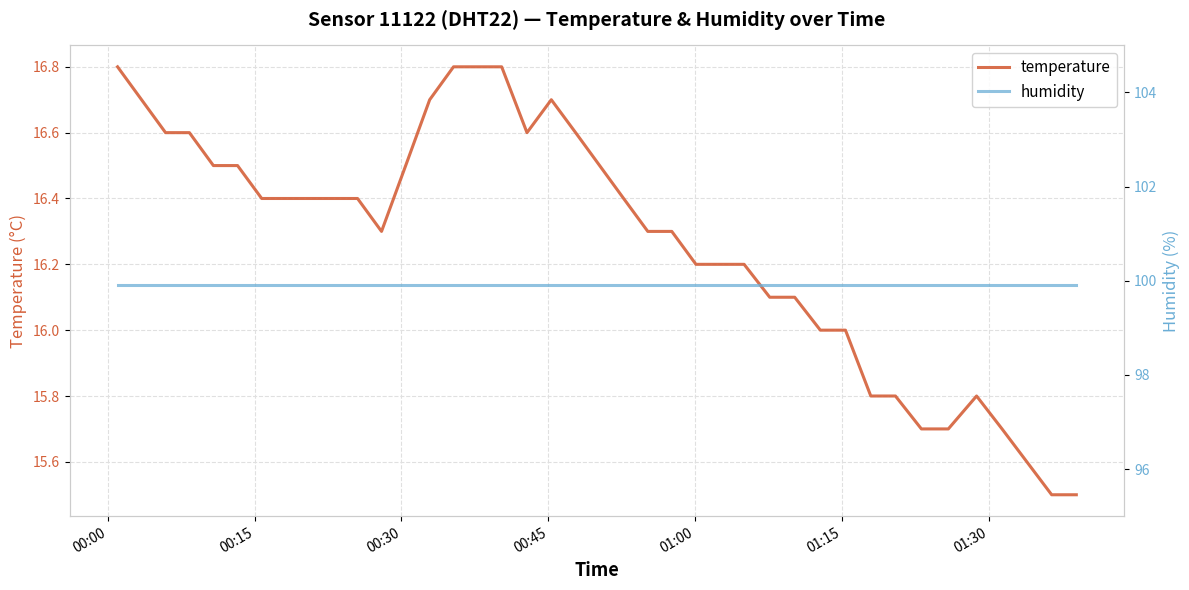

Does the chart display data point markers on the line(s)?

No